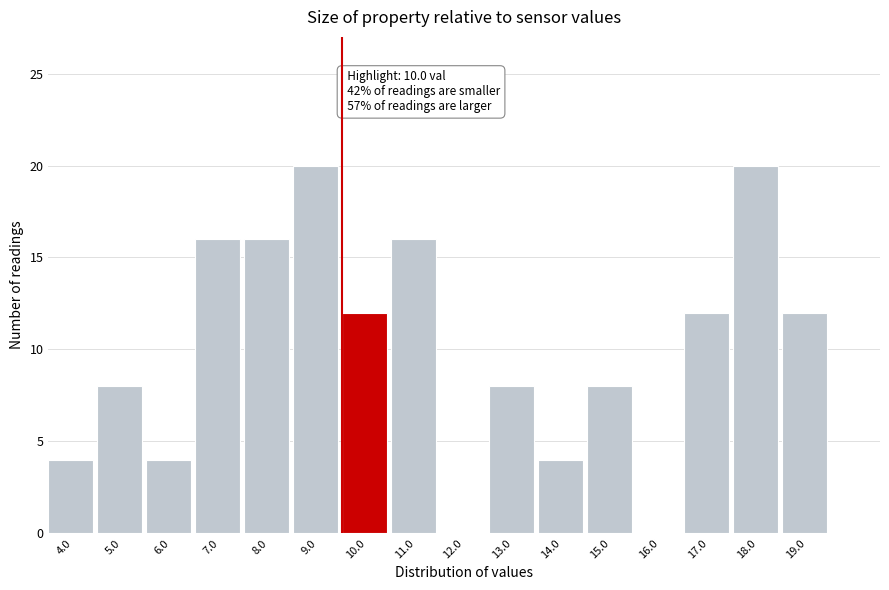

Reading right to left, transcribe all the data shown in this chart.

19.0=12	18.0=20	17.0=12	16.0=0	15.0=8	14.0=4	13.0=8	12.0=0	11.0=16	10.0=12	9.0=20	8.0=16	7.0=16	6.0=4	5.0=8	4.0=4